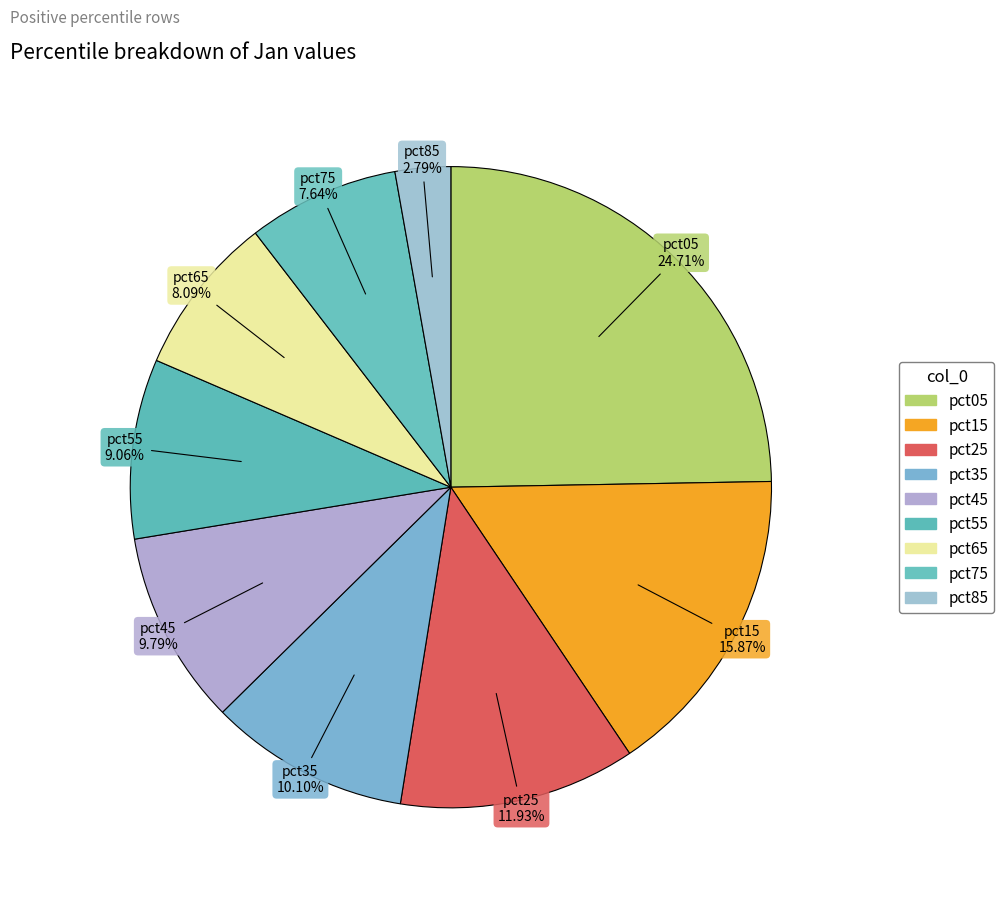

What is the change in value from pct15 to pct65?

-0.4